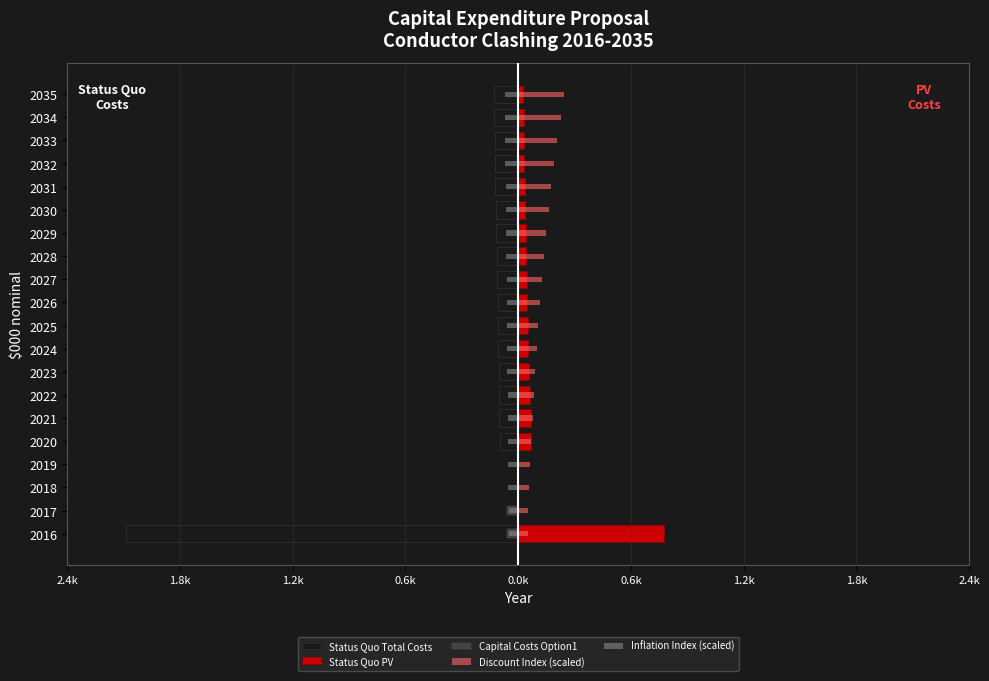

What is the minimum value shown in the chart?

-2.1